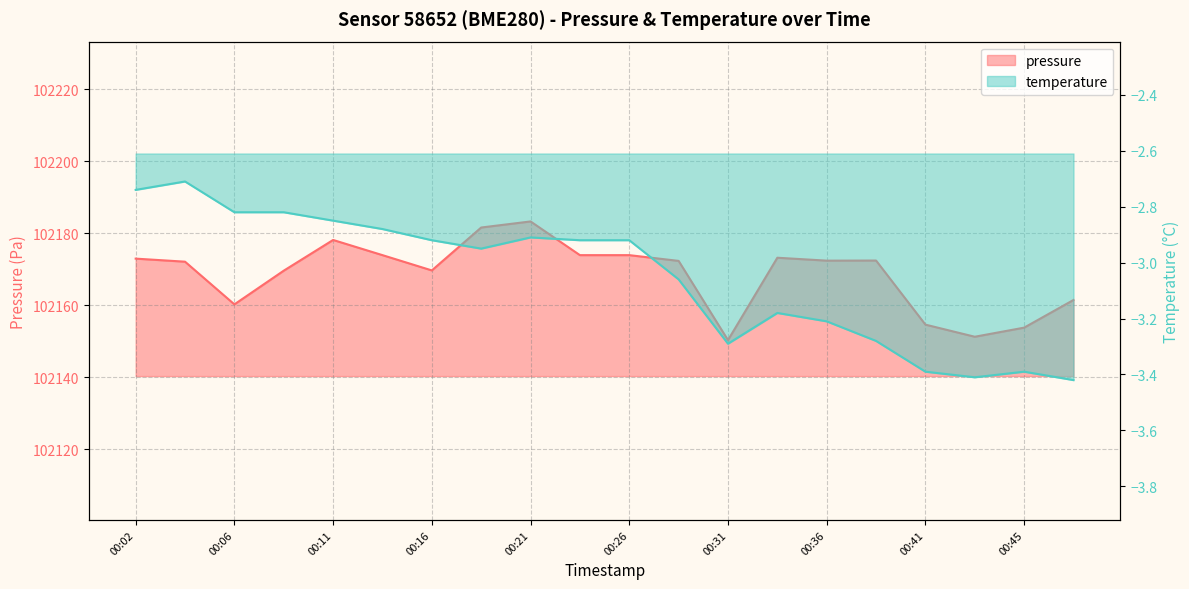

Reading right to left, transcribe all the data shown in this chart.

pressure: 102161.4	102153.8	102151.2	102154.6	102172.4	102172.4	102173.2	102150.3	102172.3	102173.9	102173.9	102183.3	102181.6	102169.7	102173.9	102178.1	102169.6	102160.2	102172.1	102172.9
temperature: -3.4	-3.4	-3.4	-3.4	-3.3	-3.2	-3.2	-3.3	-3.1	-2.9	-2.9	-2.9	-3.0	-2.9	-2.9	-2.9	-2.8	-2.8	-2.7	-2.7